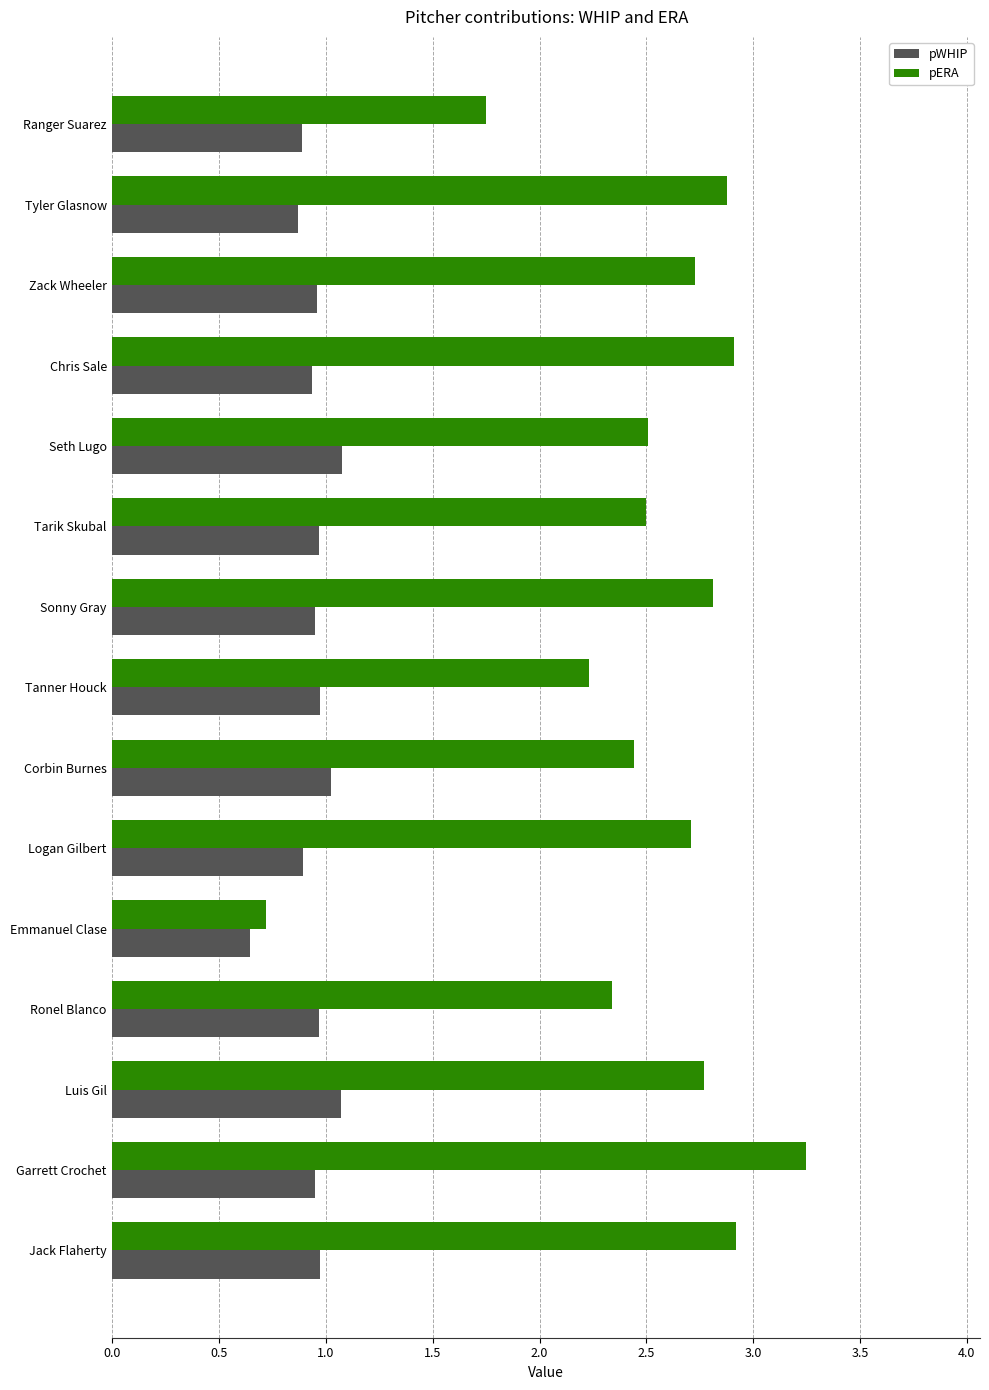

True or false: pERA has a value of 2.3 at Ranger Suarez.

False